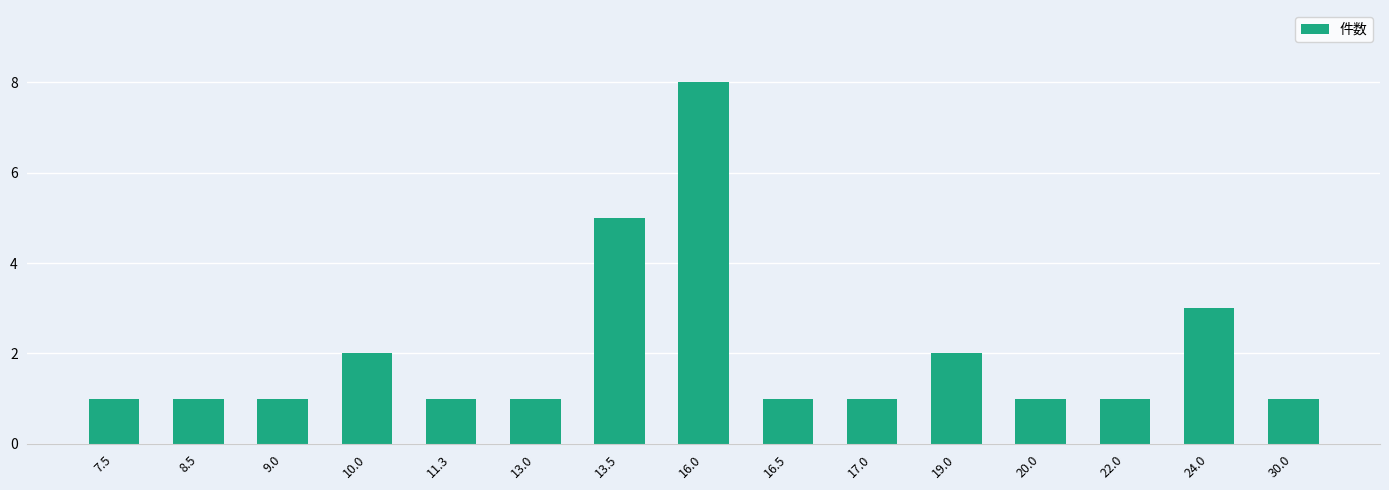

What is the average value?

2